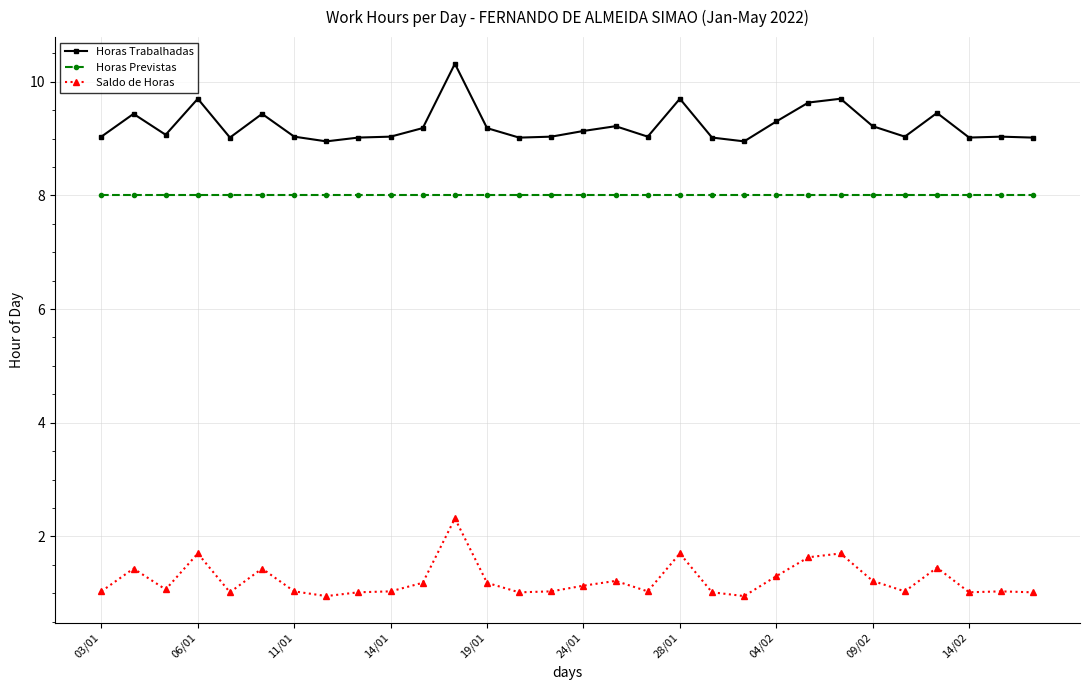

True or false: Horas Previstas and Horas Trabalhadas cross at least once.

False